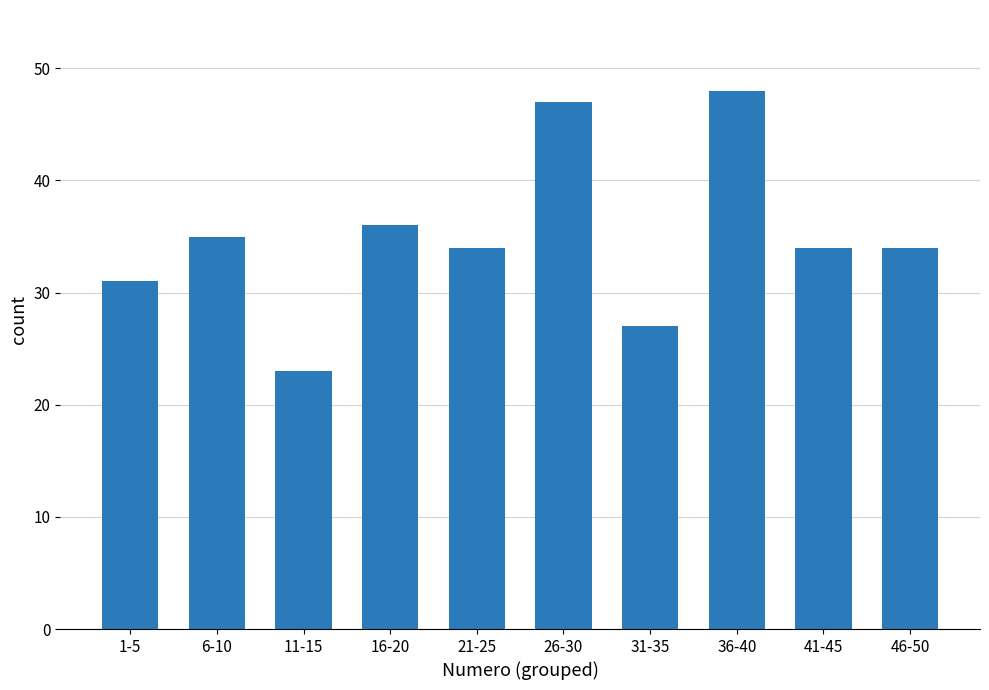

How many data points does each series have?

10